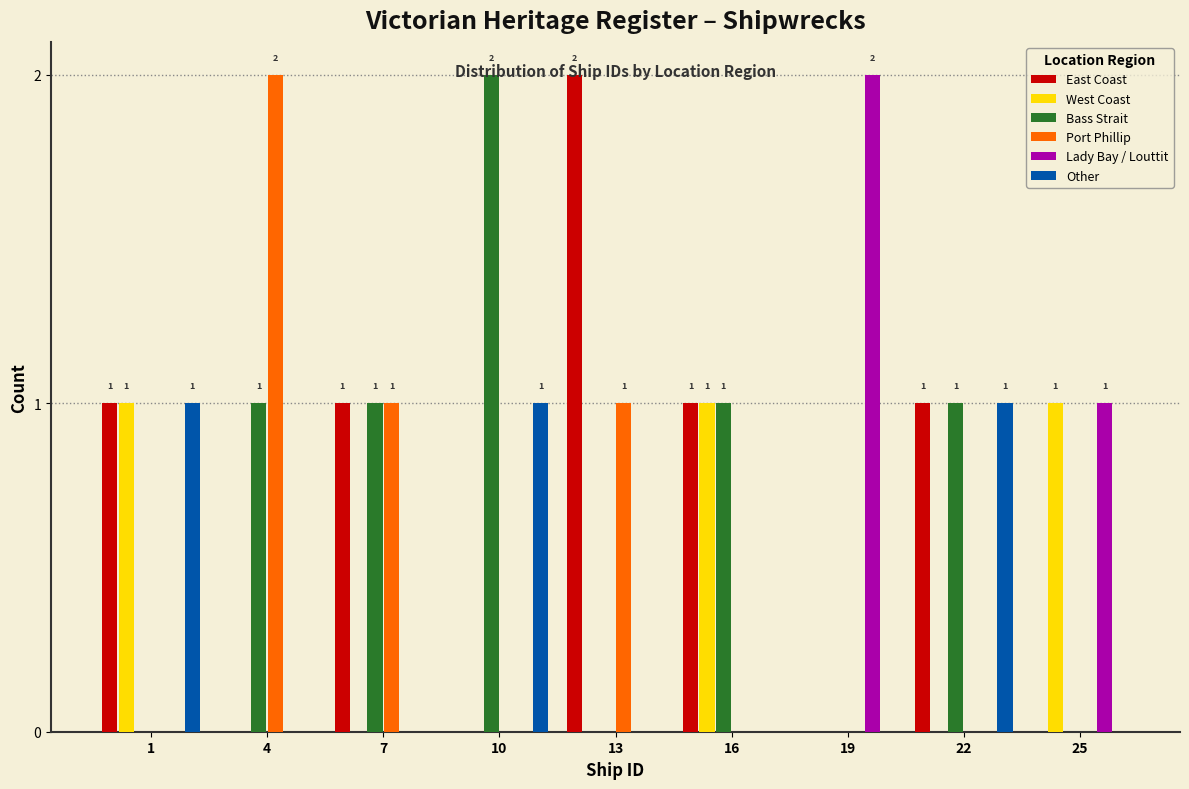

What is the total value across all series at 10?

3